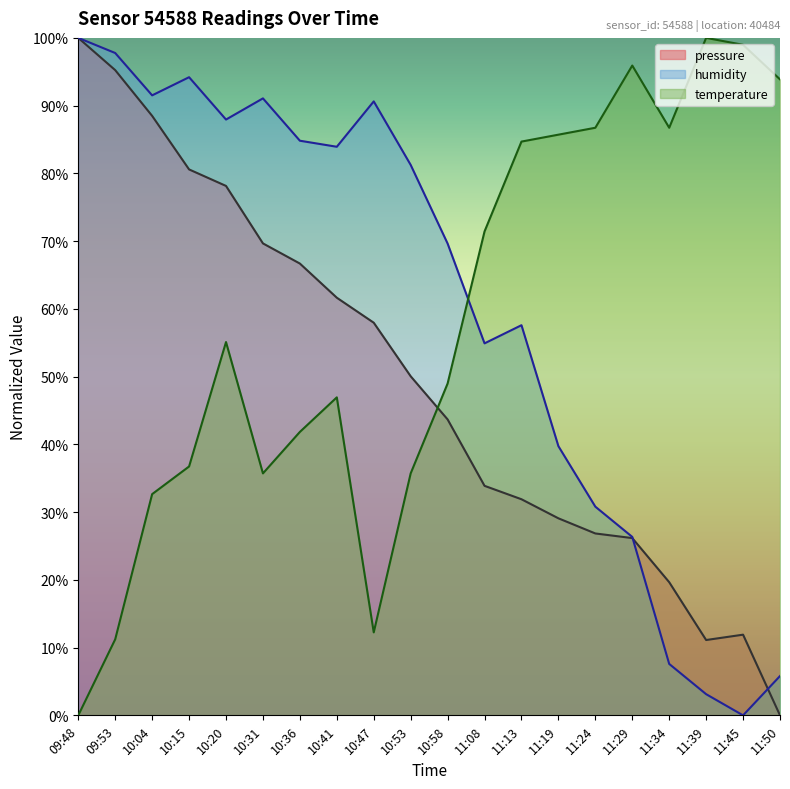

At which category does the chart reach its minimum across all series?

11:50